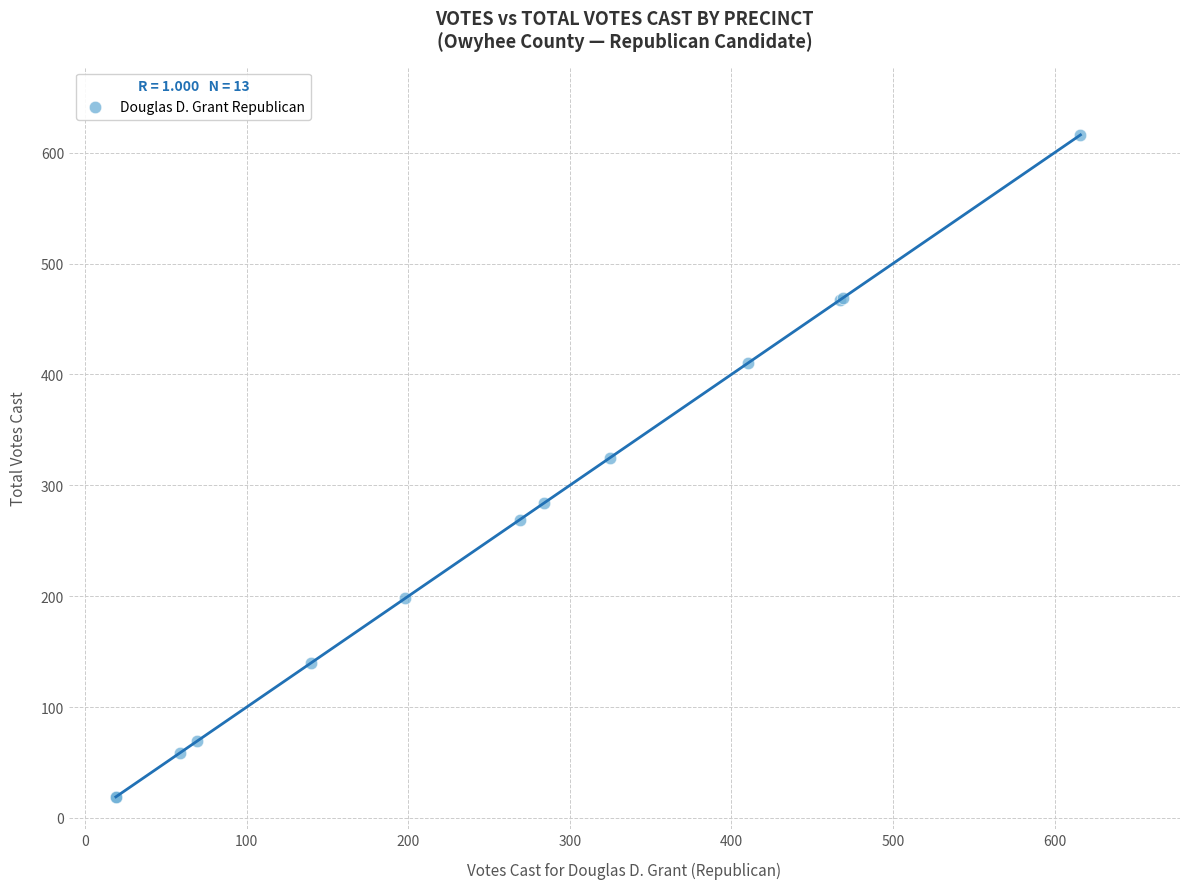

What Y value in the scatter plot is closest to 317?

325